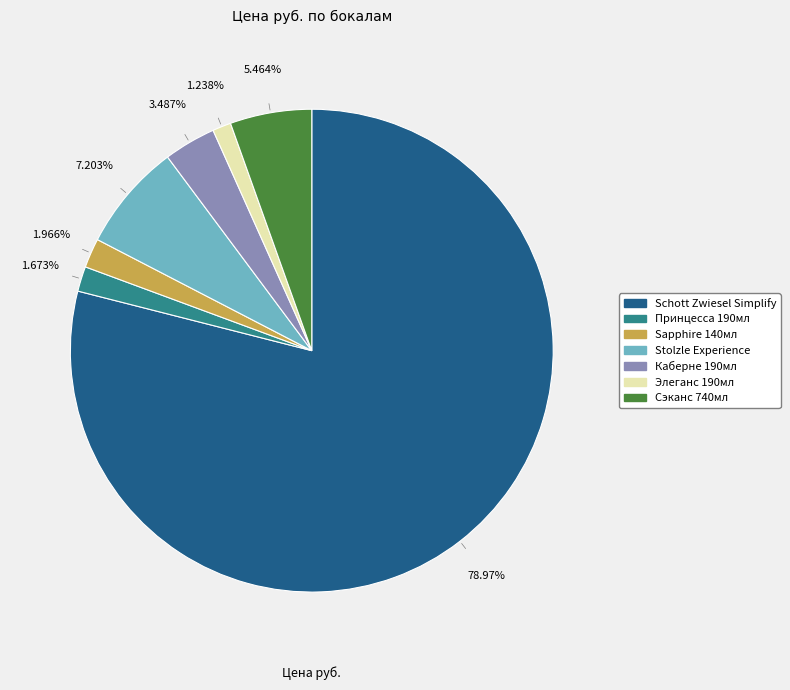

How many slices are in this pie chart?

7